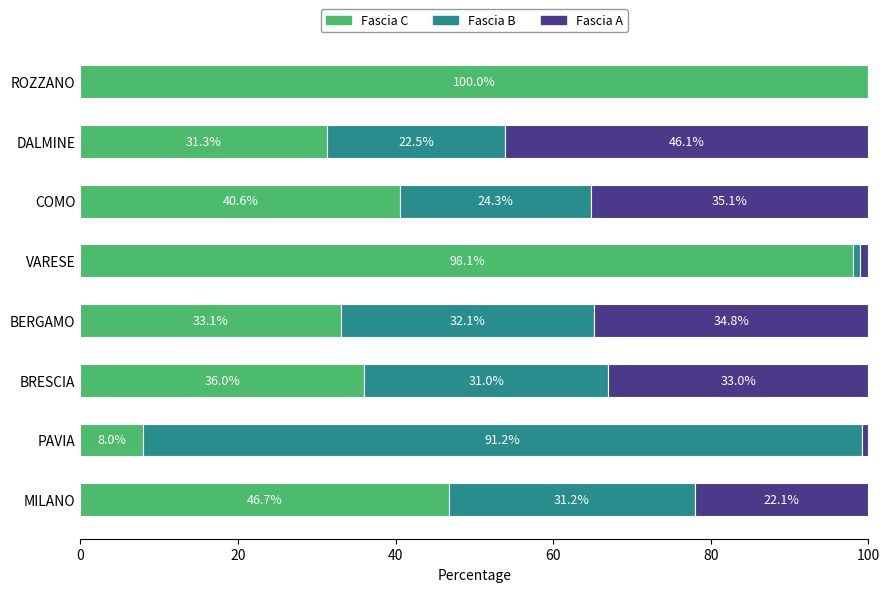

What is the total value across all series at BERGAMO?

100.0